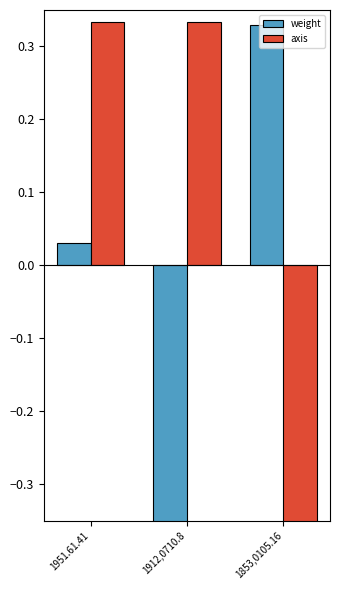

True or false: weight has a value of 0.3 at 1853,0105.16.

True